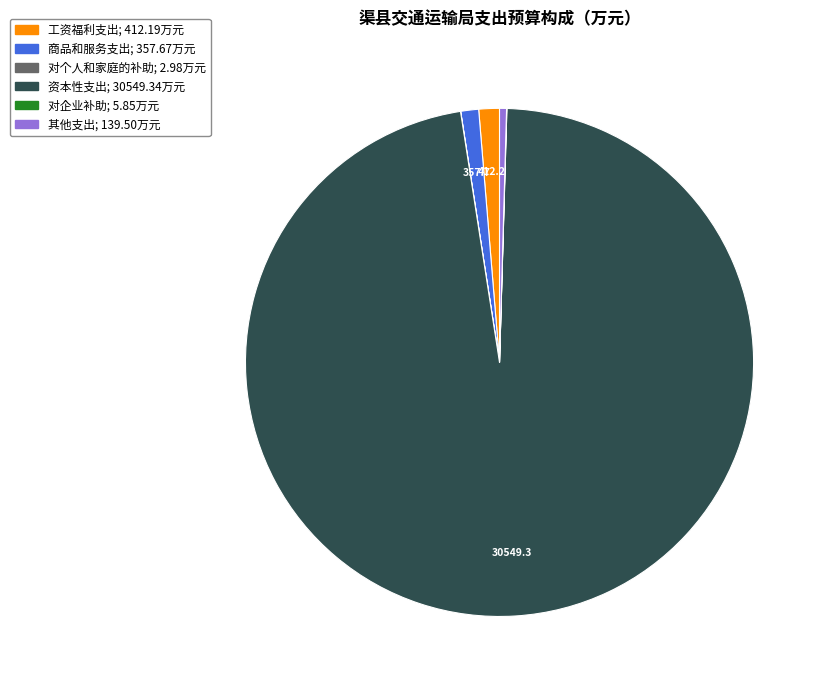

Which slice is the largest?

资本性支出